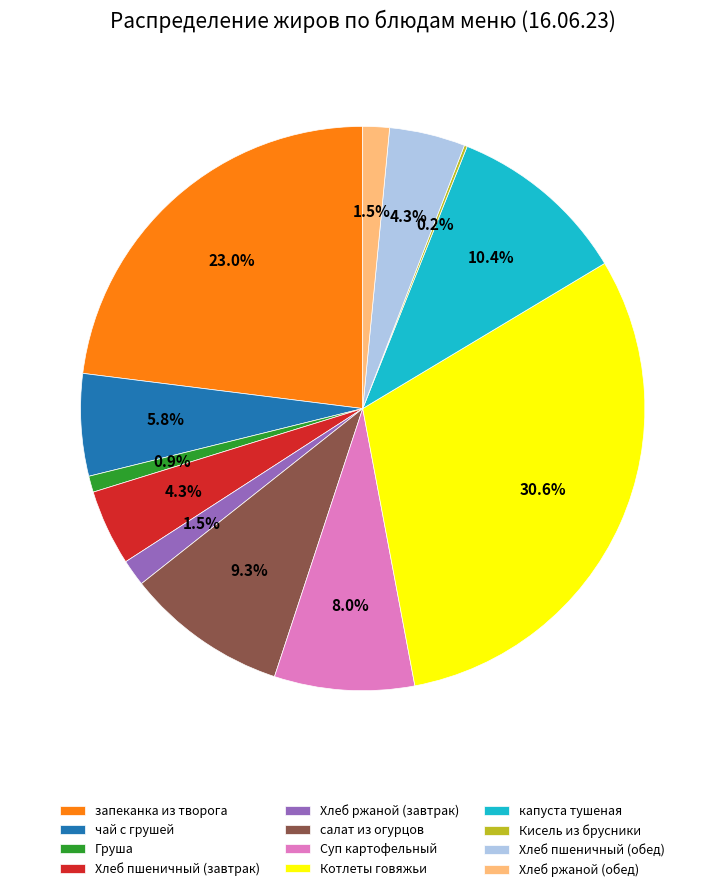

Which category has the biggest portion of the pie?

Котлеты говяжьи